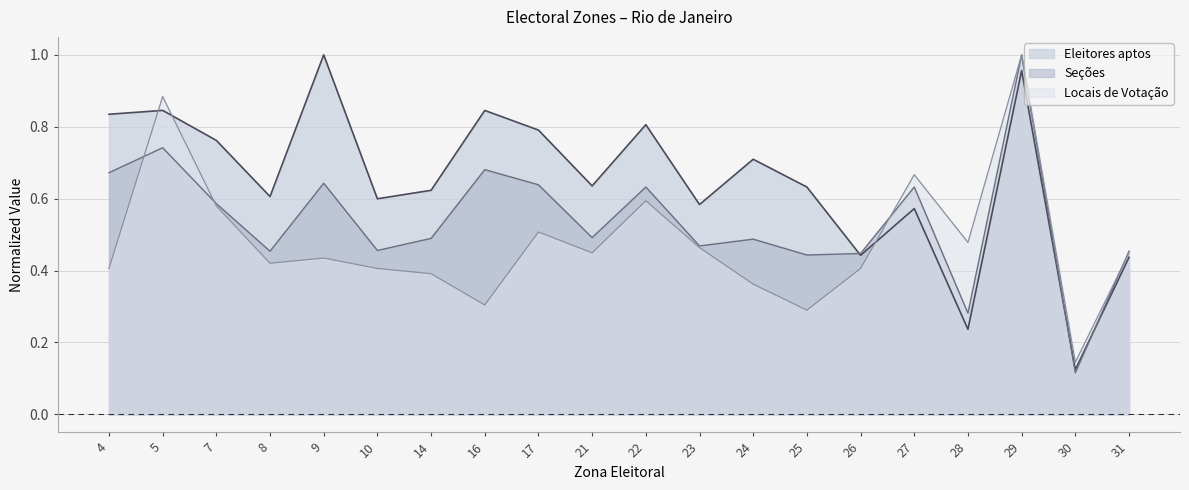

Between which two adjacent categories do Eleitores aptos and Locais de Votação first intersect?

4 and 5